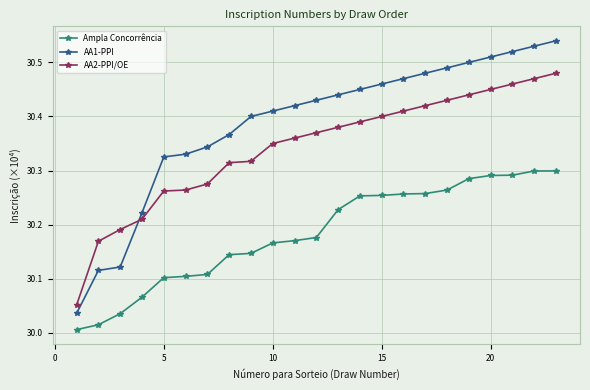

Rank the series by their average value, from highest to lowest.

AA1-PPI, AA2-PPI/OE, Ampla Concorrência